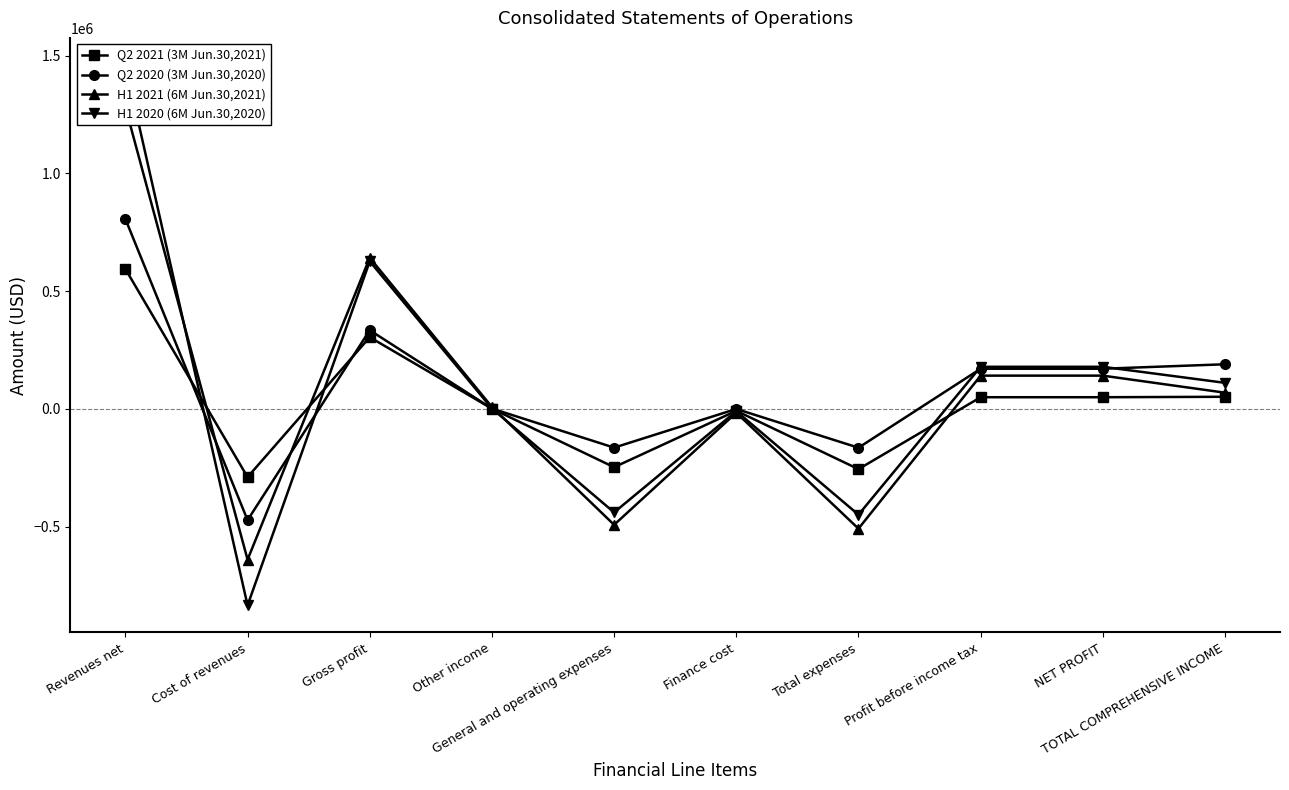

Which label corresponds to the smallest value in the chart?

Cost of revenues